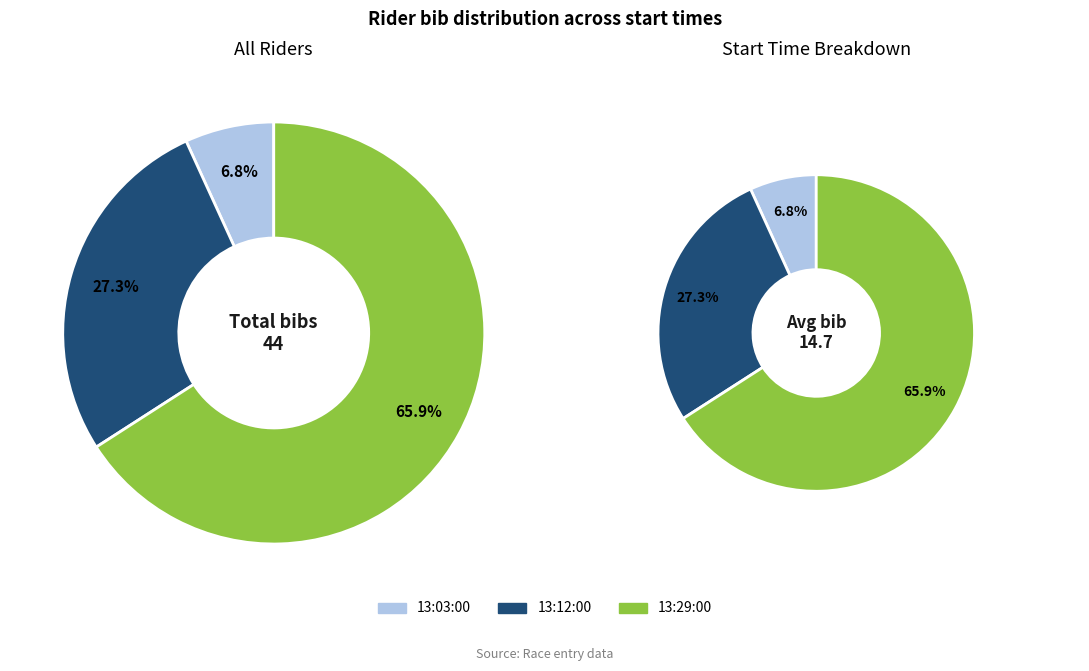

How many segments does this pie chart have?

3